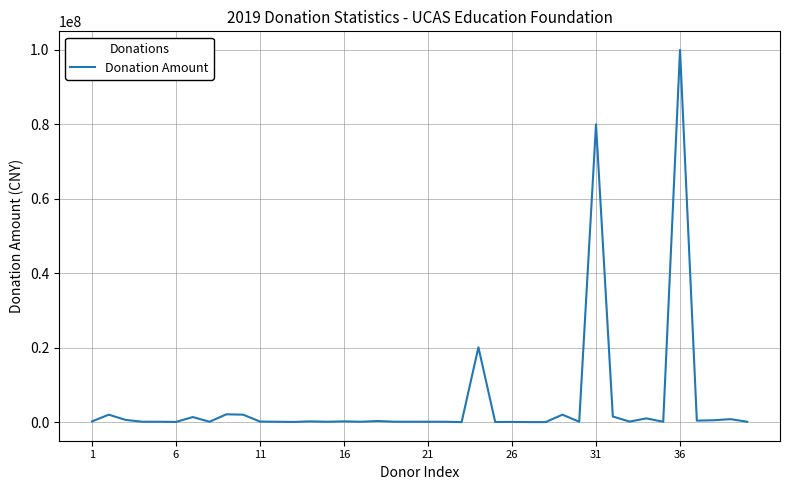

What is the greatest value displayed?

100000000